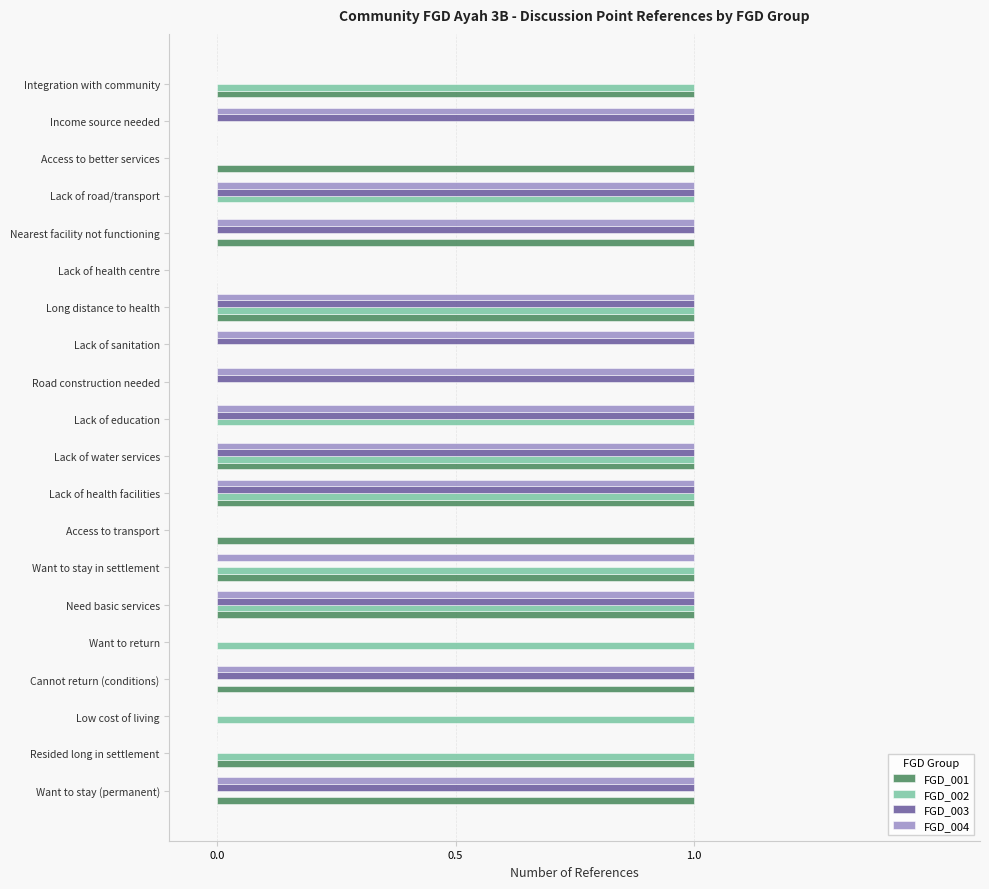

What is the sum of all FGD_004 values?

13